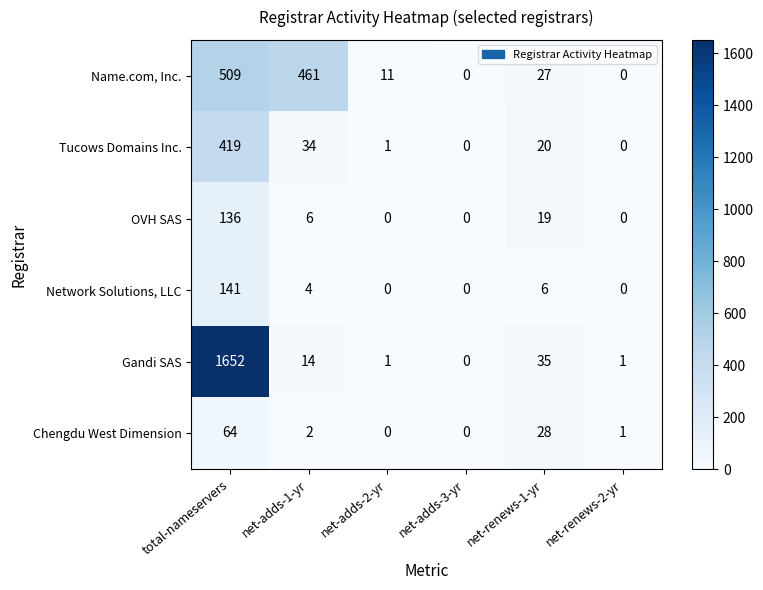

What is the average value of the Chengdu West Dimension series?

16